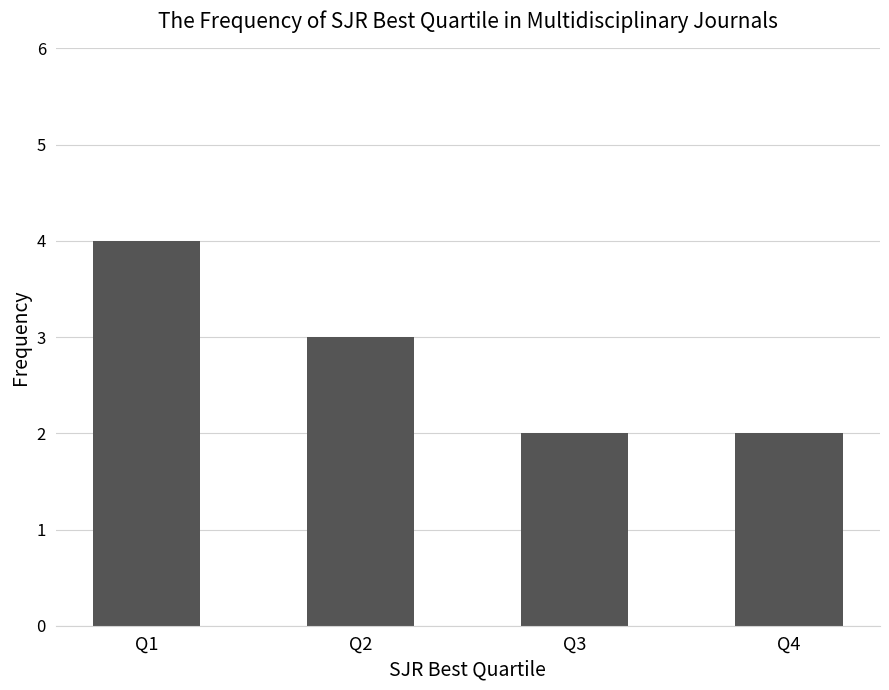

How many bars are there in total?

4